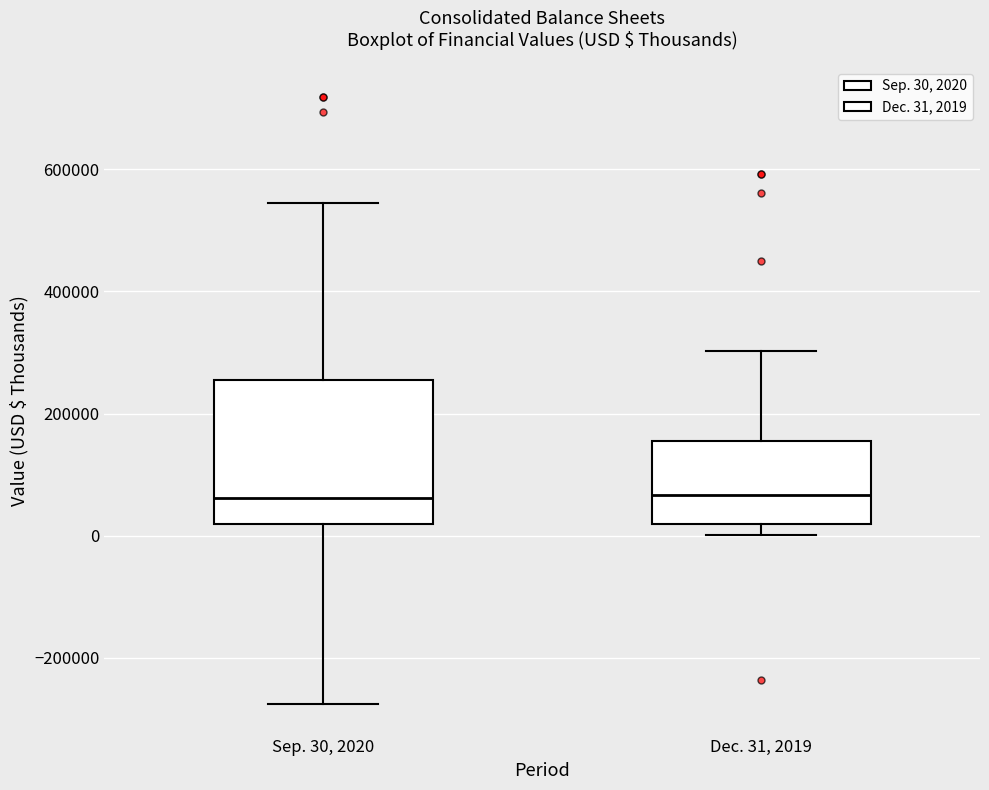

Reading left to right, read every box against the y-axis: the position of its median line, the range the box covers, and the ends of its whiskers. The values are not printed on the chart, so give them approximately, as read against the axis.

Sep. 30, 2020: median 60000, box 20000 to 260000, whiskers -280000 to 540000
Dec. 31, 2019: median 60000, box 20000 to 160000, whiskers 0 to 300000